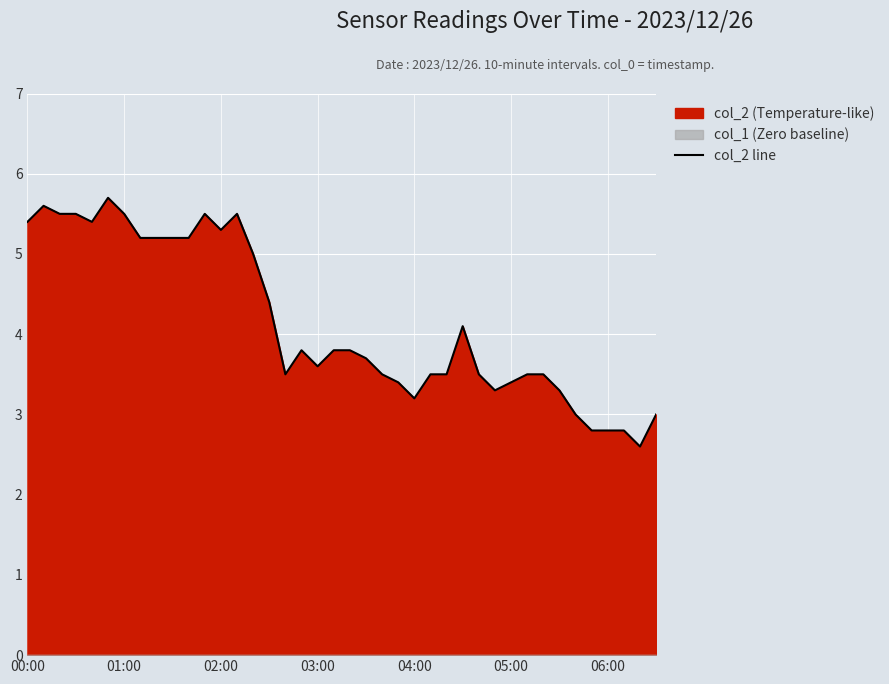

The value of col_2 line at 04:00 is 3.2. True or false?

True